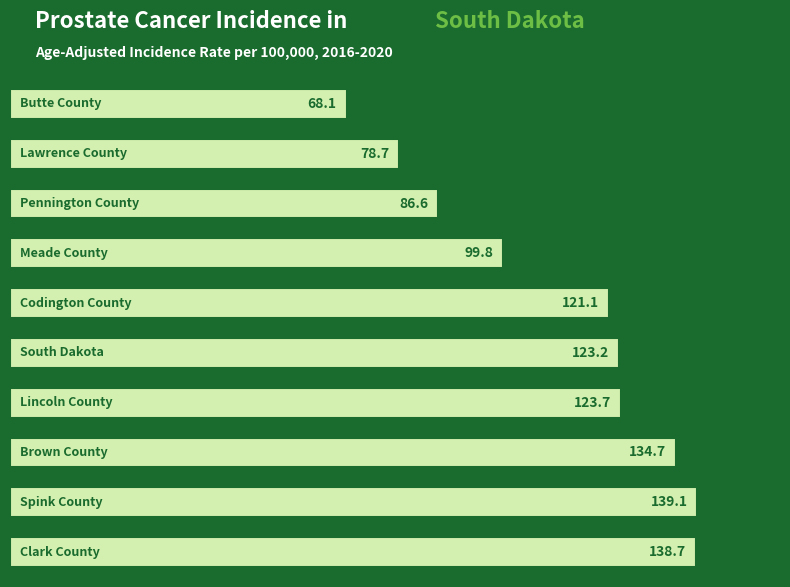

What is the smallest value displayed?

68.1